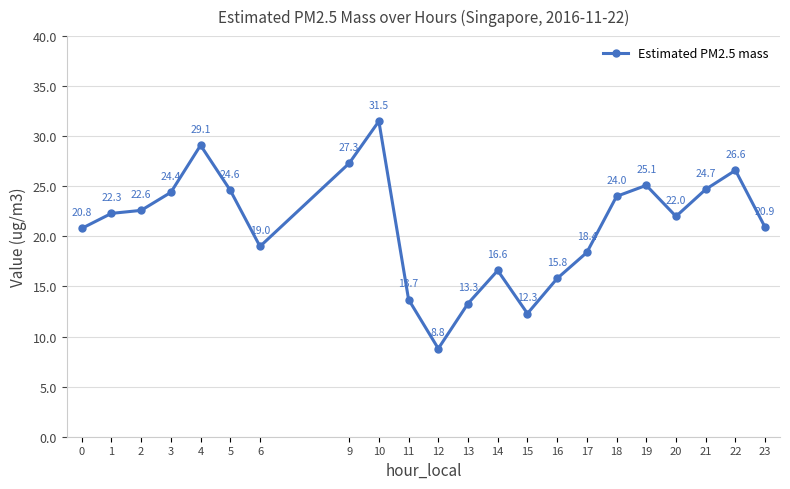

Which label corresponds to the largest value in the chart?

10